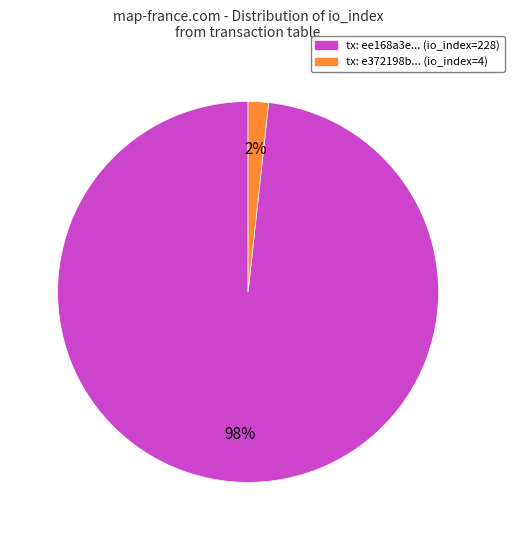

Is there a majority slice in this chart?

Yes